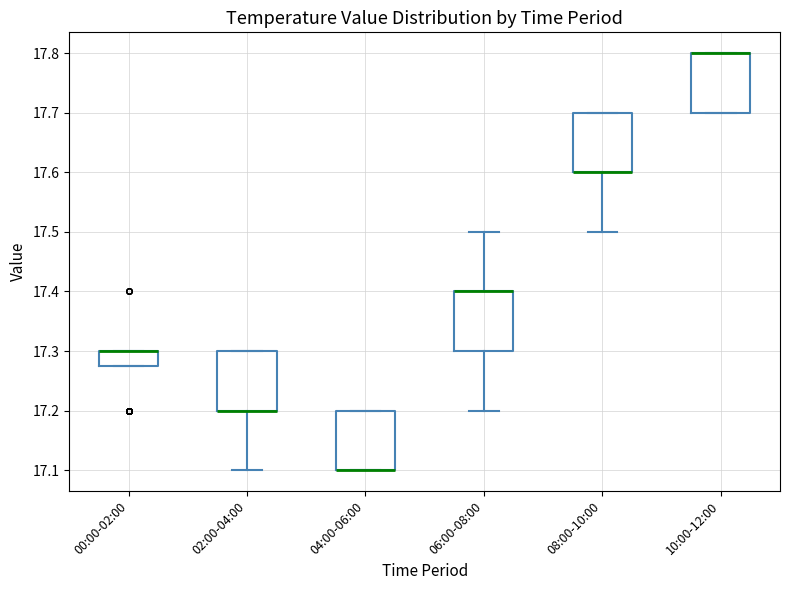

Where does the lower whisker of the box for 06:00-08:00 end on the y-axis? The values are not printed on the chart, so give them approximately, as read against the axis.

17.20